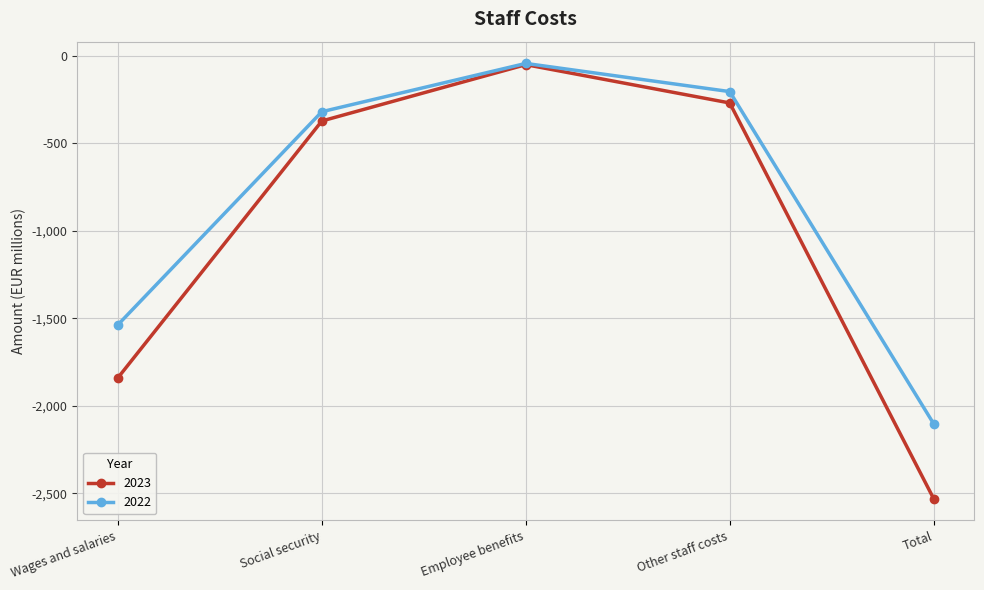

How many values in the 2022 series exceed -319?

2